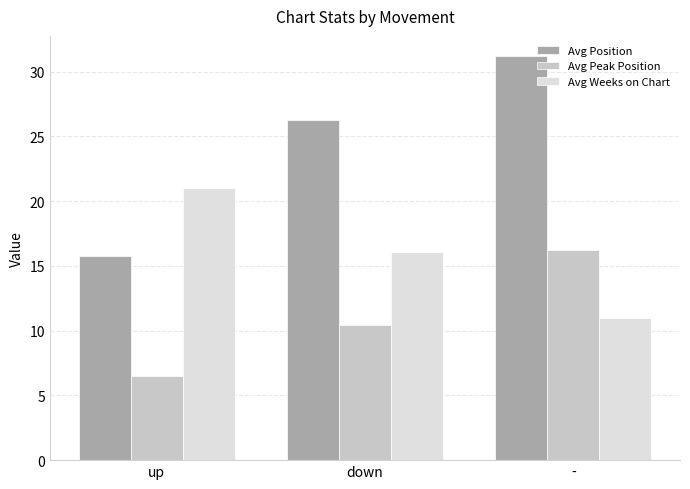

Does the chart contain stacked bars?

No